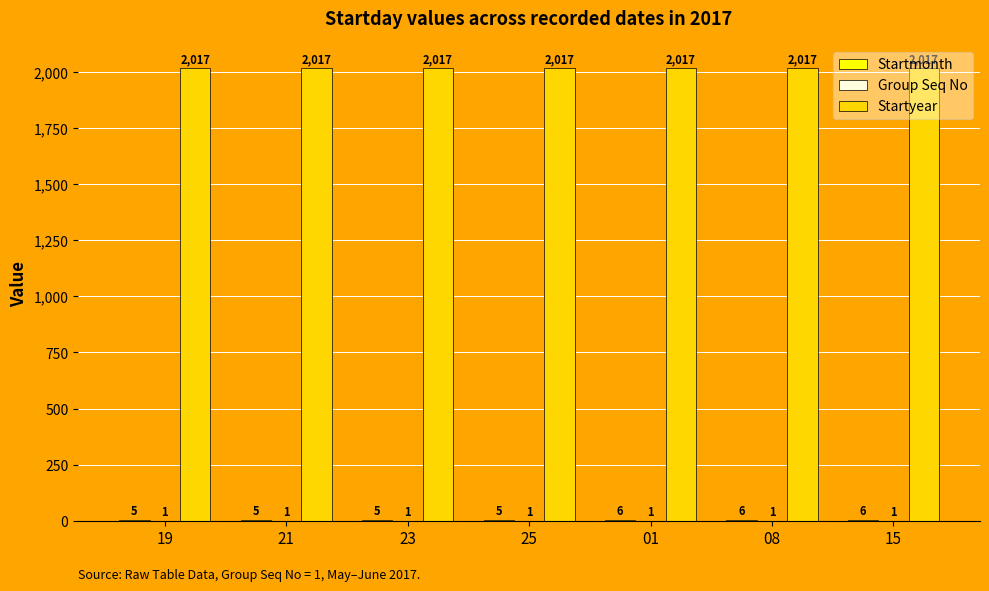

Which series has the largest total across all categories?

Startyear